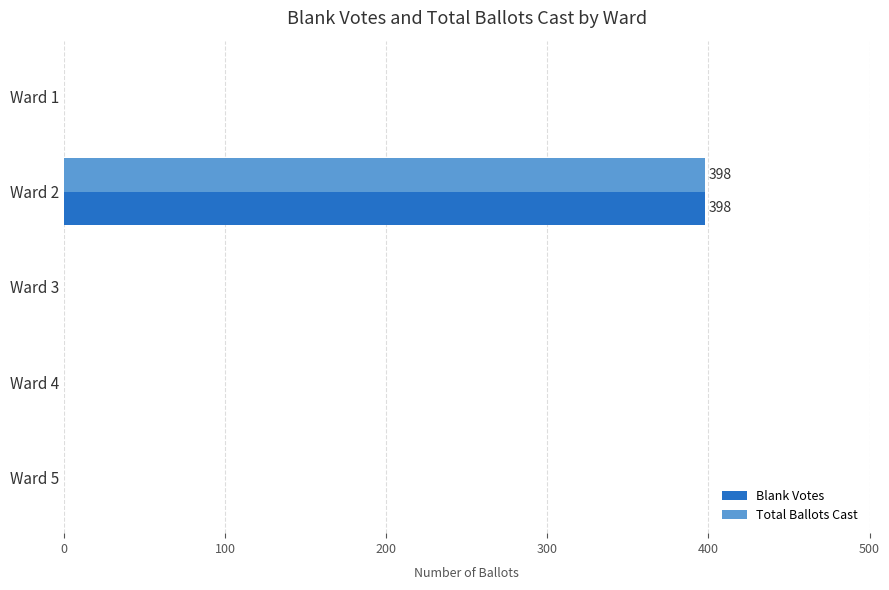

What are all the series names shown in the legend?

Blank Votes, Total Ballots Cast